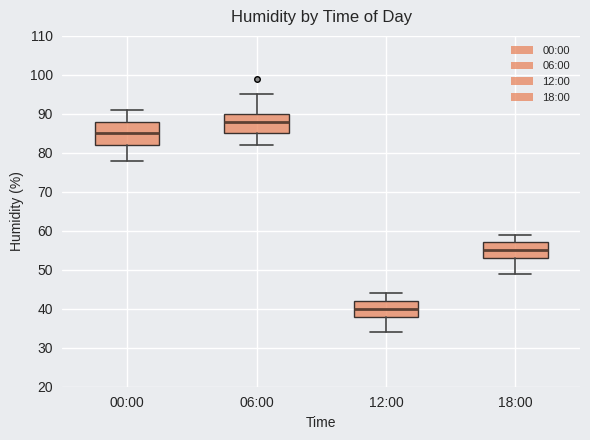

Where is the lower edge of the box for 18:00 on the y-axis? The values are not printed on the chart, so give them approximately, as read against the axis.

53